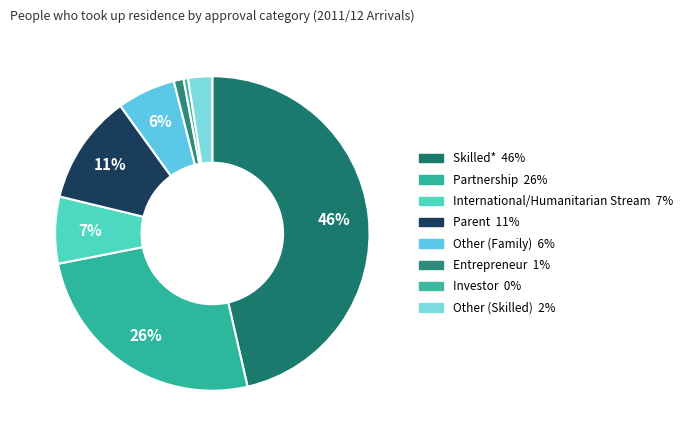

Which category has the smallest portion of the pie?

Investor